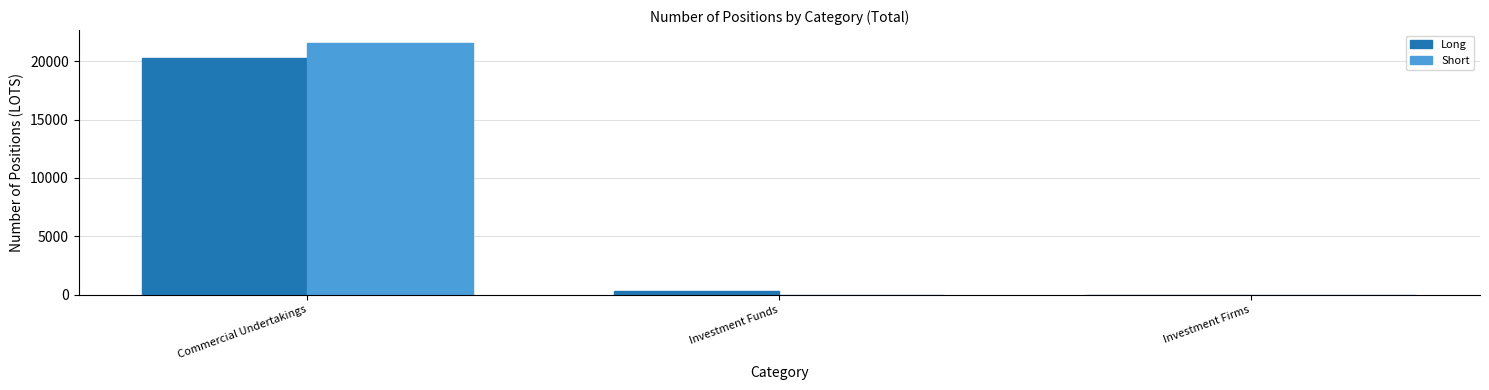

What is the sum of the Short values at Commercial Undertakings and Investment Firms?

21576